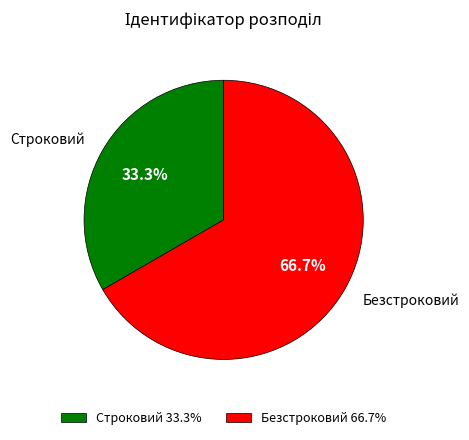

Between Безстроковий and Строковий, which is larger?

Безстроковий